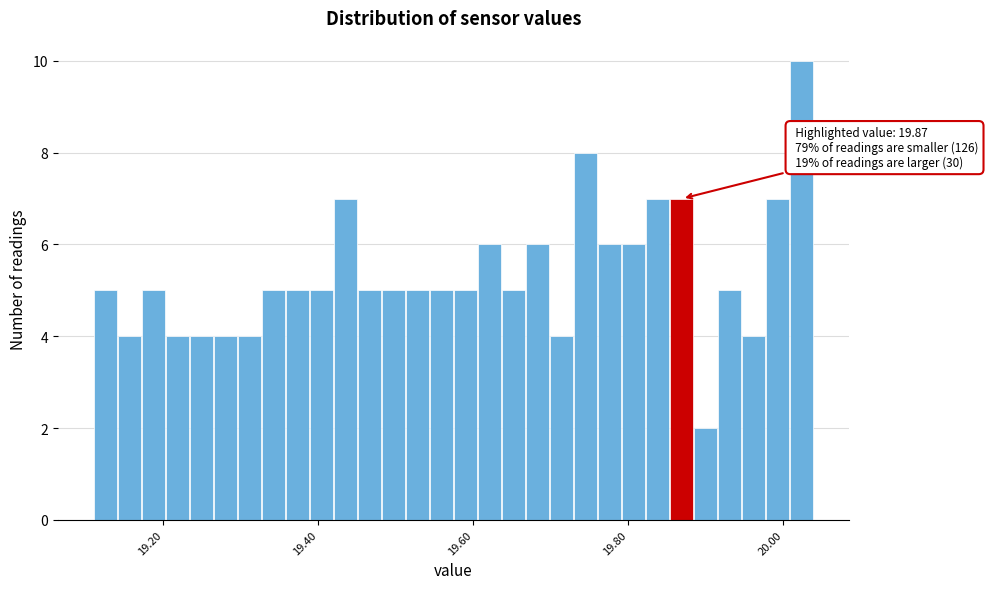

Read against the x-axis, roughly where is the centre of the tallest bar?

20.02